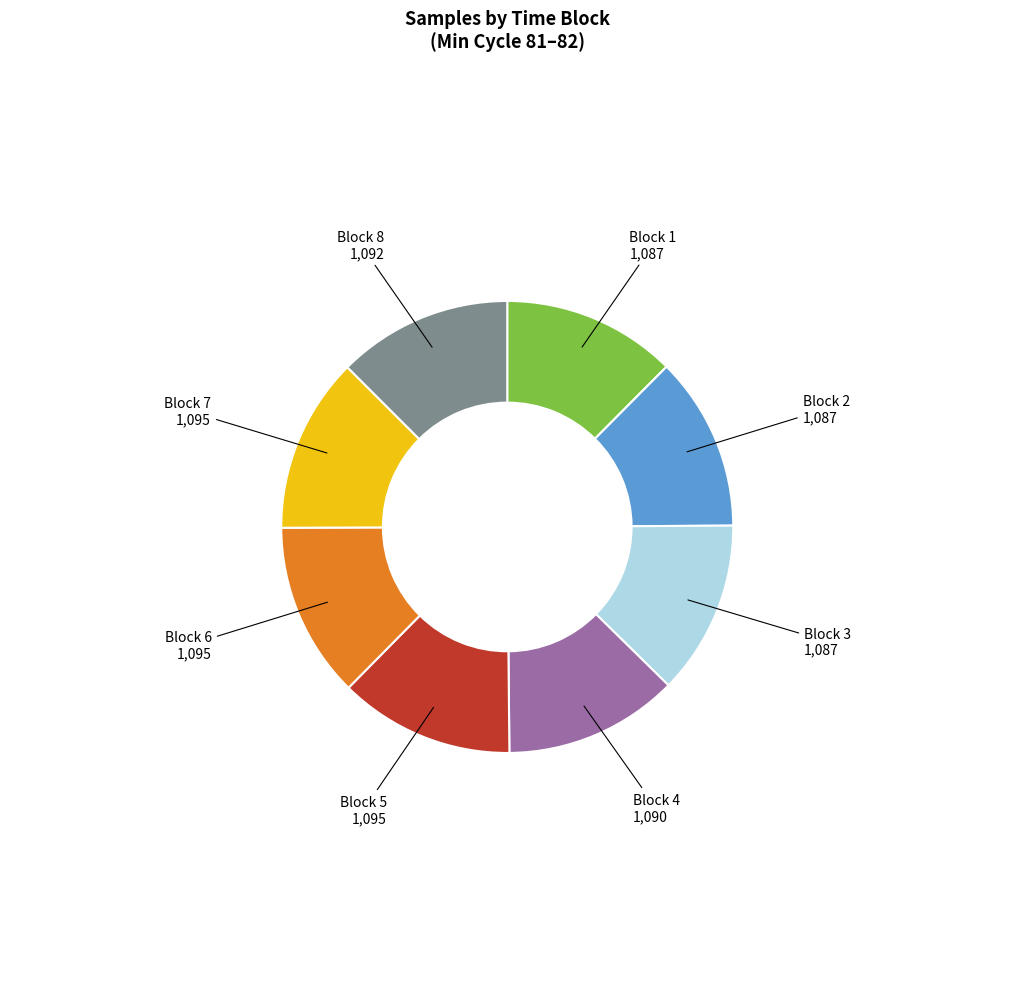

Is there any slice that represents more than half of the pie?

No